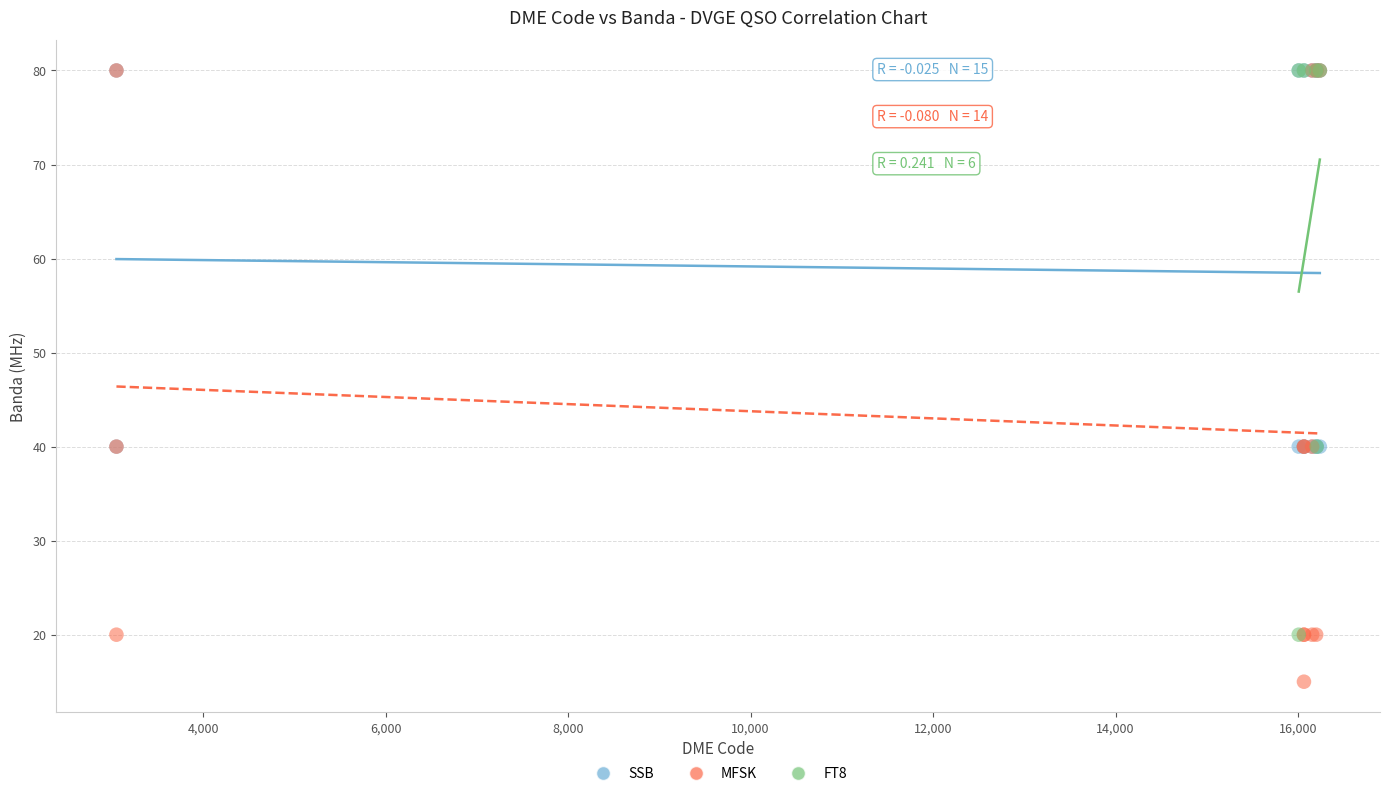

Which series contains the lowest Y value?

MFSK